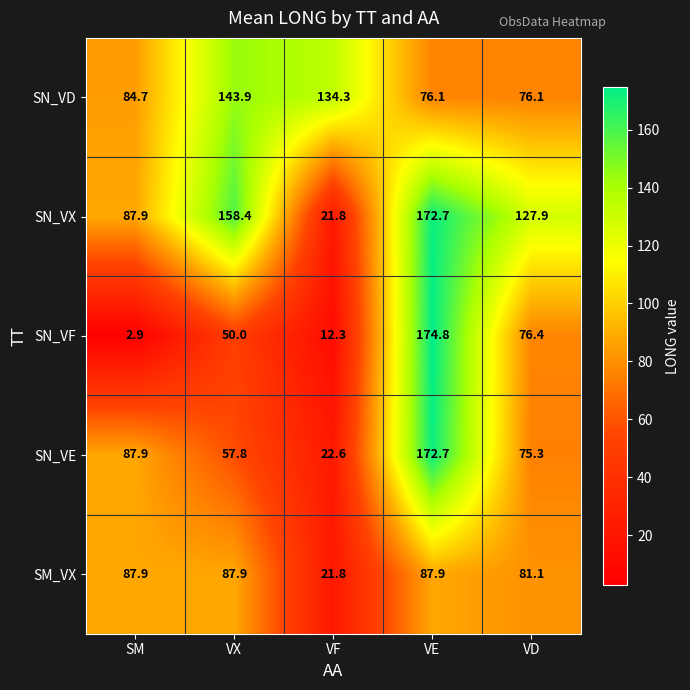

What is the minimum value shown in the chart?

2.9